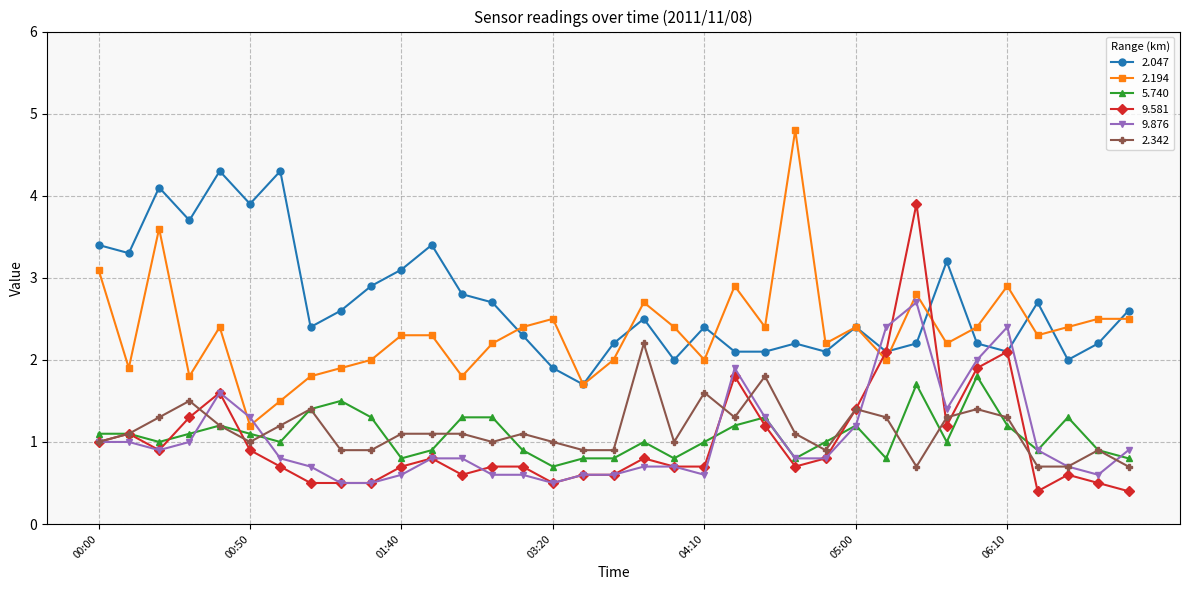

What is the lowest value of the 9.876 series?

0.5